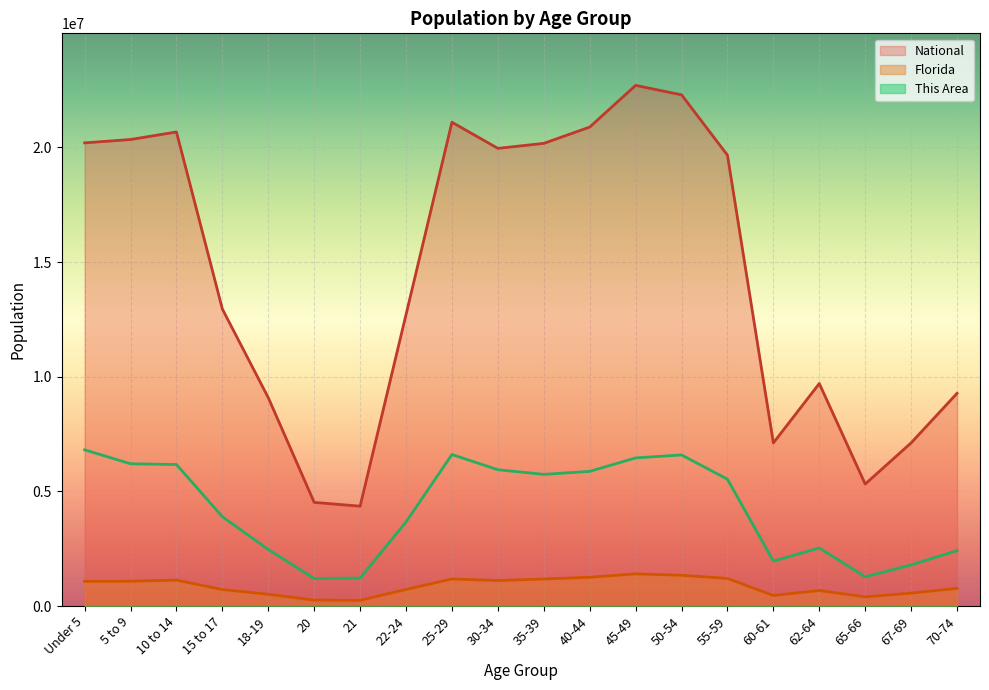

Reading left to right, extract all data points from this chart.

This Area: Under 5=6812577.3	5 to 9=6203261.1	10 to 14=6171588.7	15 to 17=3894194.1	18-19=2462904.3	20=1199025.7	21=1218632.4	22-24=3664946.4	25-29=6607461.0	30-34=5943849.3	35-39=5741749.3	40-44=5871455.3	45-49=6459656.5	50-54=6589362.5	55-59=5530600.2	60-61=1959162.7	62-64=2530773.7	65-66=1274436.1	67-69=1790243.4	70-74=2414641.6
Florida: Under 5=1073506.0	5 to 9=1080255.0	10 to 14=1130847.0	15 to 17=717483.0	18-19=510899.0	20=258030.0	21=248602.0	22-24=722126.0	25-29=1179227.0	30-34=1110318.0	35-39=1178467.0	40-44=1252787.0	45-49=1401202.0	50-54=1340291.0	55-59=1202418.0	60-61=458751.0	62-64=676499.0	65-66=397917.0	67-69=561316.0	70-74=768707.0
National: Under 5=20201362.0	5 to 9=20348657.0	10 to 14=20677194.0	15 to 17=12954254.0	18-19=9086089.0	20=4519129.0	21=4354294.0	22-24=12712576.0	25-29=21101849.0	30-34=19962099.0	35-39=20179642.0	40-44=20890964.0	45-49=22708591.0	50-54=22298125.0	55-59=19664805.0	60-61=7113727.0	62-64=9704197.0	65-66=5319902.0	67-69=7115361.0	70-74=9278166.0